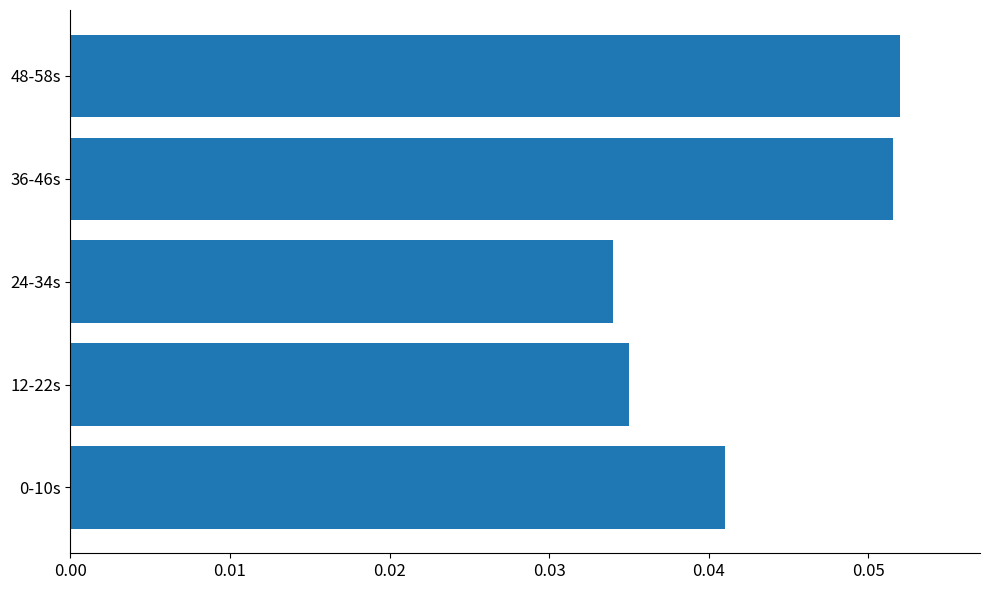

Which has a higher value, 48-58s or 0-10s?

48-58s